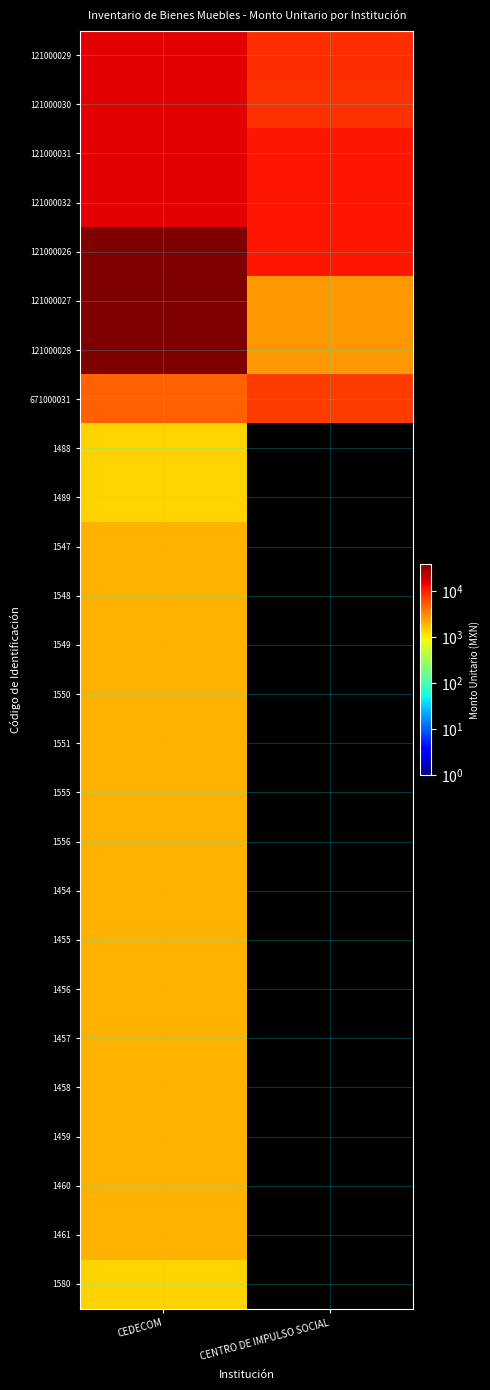

Reading right to left, what are all the values shown in this chart?

121000029: CENTRO DE IMPULSO SOCIAL=8868.2	CEDECOM=14848.0
121000030: CENTRO DE IMPULSO SOCIAL=8473.8	CEDECOM=14848.0
121000031: CENTRO DE IMPULSO SOCIAL=11165.0	CEDECOM=14848.0
121000032: CENTRO DE IMPULSO SOCIAL=11165.0	CEDECOM=14848.0
121000026: CENTRO DE IMPULSO SOCIAL=11165.0	CEDECOM=37874.0
121000027: CENTRO DE IMPULSO SOCIAL=2668.0	CEDECOM=37874.0
121000028: CENTRO DE IMPULSO SOCIAL=2668.0	CEDECOM=37874.0
671000031: CENTRO DE IMPULSO SOCIAL=7308.0	CEDECOM=4922.0
1488: CENTRO DE IMPULSO SOCIAL=0.0	CEDECOM=1392.0
1489: CENTRO DE IMPULSO SOCIAL=0.0	CEDECOM=1392.0
1547: CENTRO DE IMPULSO SOCIAL=0.0	CEDECOM=1954.6
1548: CENTRO DE IMPULSO SOCIAL=0.0	CEDECOM=1954.6
1549: CENTRO DE IMPULSO SOCIAL=0.0	CEDECOM=1954.6
1550: CENTRO DE IMPULSO SOCIAL=0.0	CEDECOM=1954.6
1551: CENTRO DE IMPULSO SOCIAL=0.0	CEDECOM=1954.6
1555: CENTRO DE IMPULSO SOCIAL=0.0	CEDECOM=1954.6
1556: CENTRO DE IMPULSO SOCIAL=0.0	CEDECOM=1954.6
1454: CENTRO DE IMPULSO SOCIAL=0.0	CEDECOM=1972.0
1455: CENTRO DE IMPULSO SOCIAL=0.0	CEDECOM=1972.0
1456: CENTRO DE IMPULSO SOCIAL=0.0	CEDECOM=1972.0
1457: CENTRO DE IMPULSO SOCIAL=0.0	CEDECOM=1972.0
1458: CENTRO DE IMPULSO SOCIAL=0.0	CEDECOM=1972.0
1459: CENTRO DE IMPULSO SOCIAL=0.0	CEDECOM=1972.0
1460: CENTRO DE IMPULSO SOCIAL=0.0	CEDECOM=1972.0
1461: CENTRO DE IMPULSO SOCIAL=0.0	CEDECOM=1972.0
1580: CENTRO DE IMPULSO SOCIAL=0.0	CEDECOM=1350.0